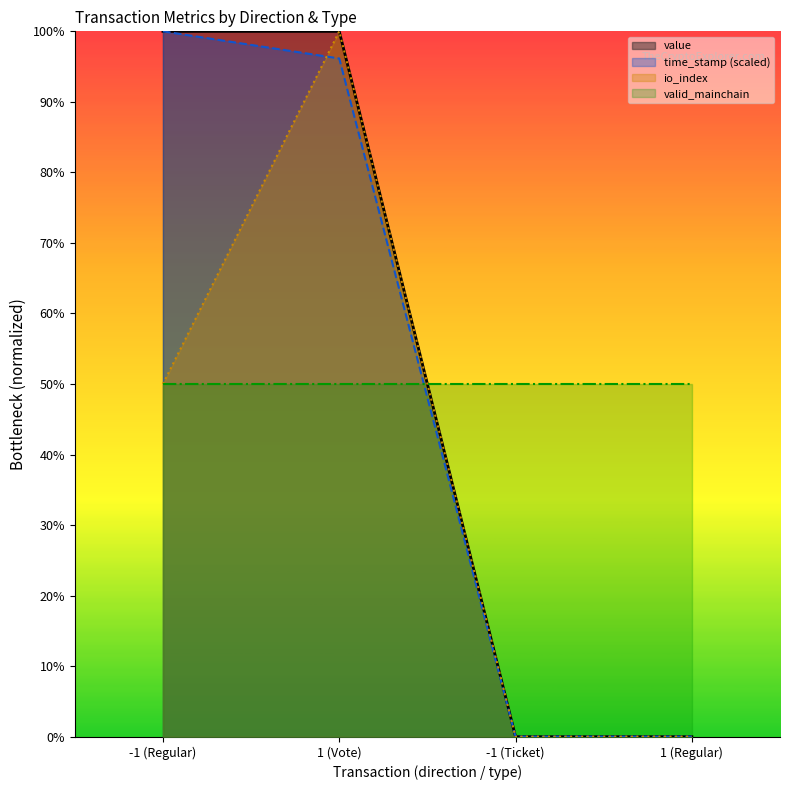

True or false: io_index has a value of 0.6 at -1 (Ticket).

False